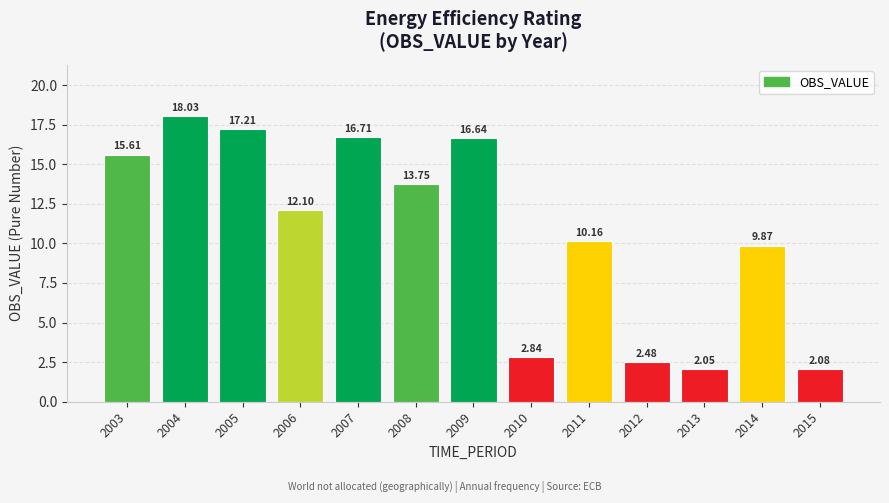

What is the value of the 1st bar from the left?

15.6